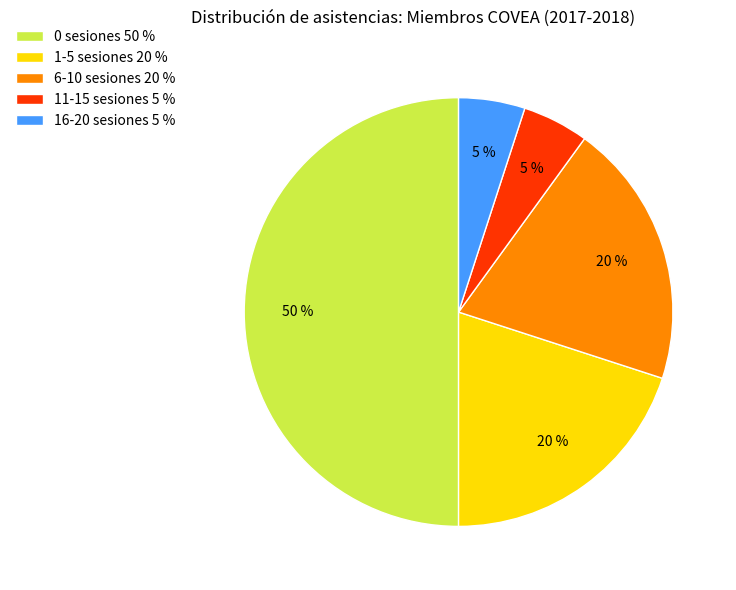

To the nearest percent, what is the average slice percentage?

20%